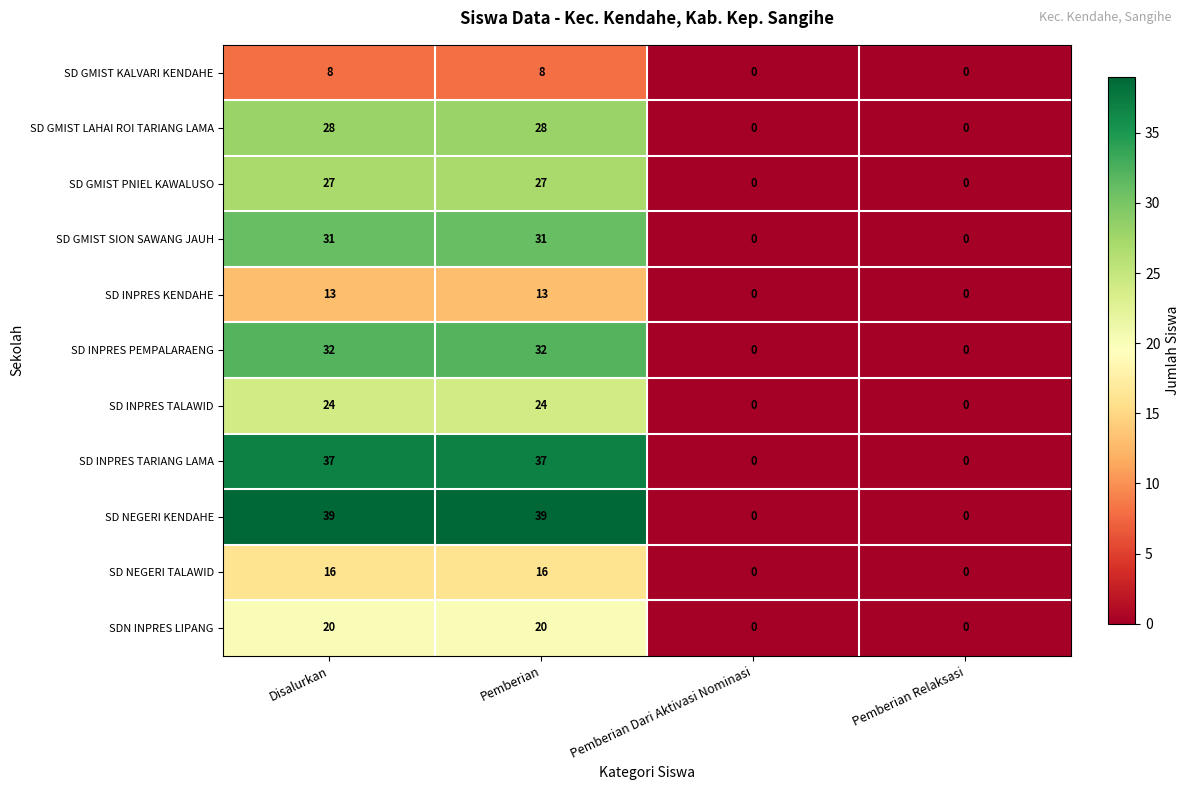

List the series in order of their peak value, highest first.

SD NEGERI KENDAHE, SD INPRES TARIANG LAMA, SD INPRES PEMPALARAENG, SD GMIST SION SAWANG JAUH, SD GMIST LAHAI ROI TARIANG LAMA, SD GMIST PNIEL KAWALUSO, SD INPRES TALAWID, SDN INPRES LIPANG, SD NEGERI TALAWID, SD INPRES KENDAHE, SD GMIST KALVARI KENDAHE